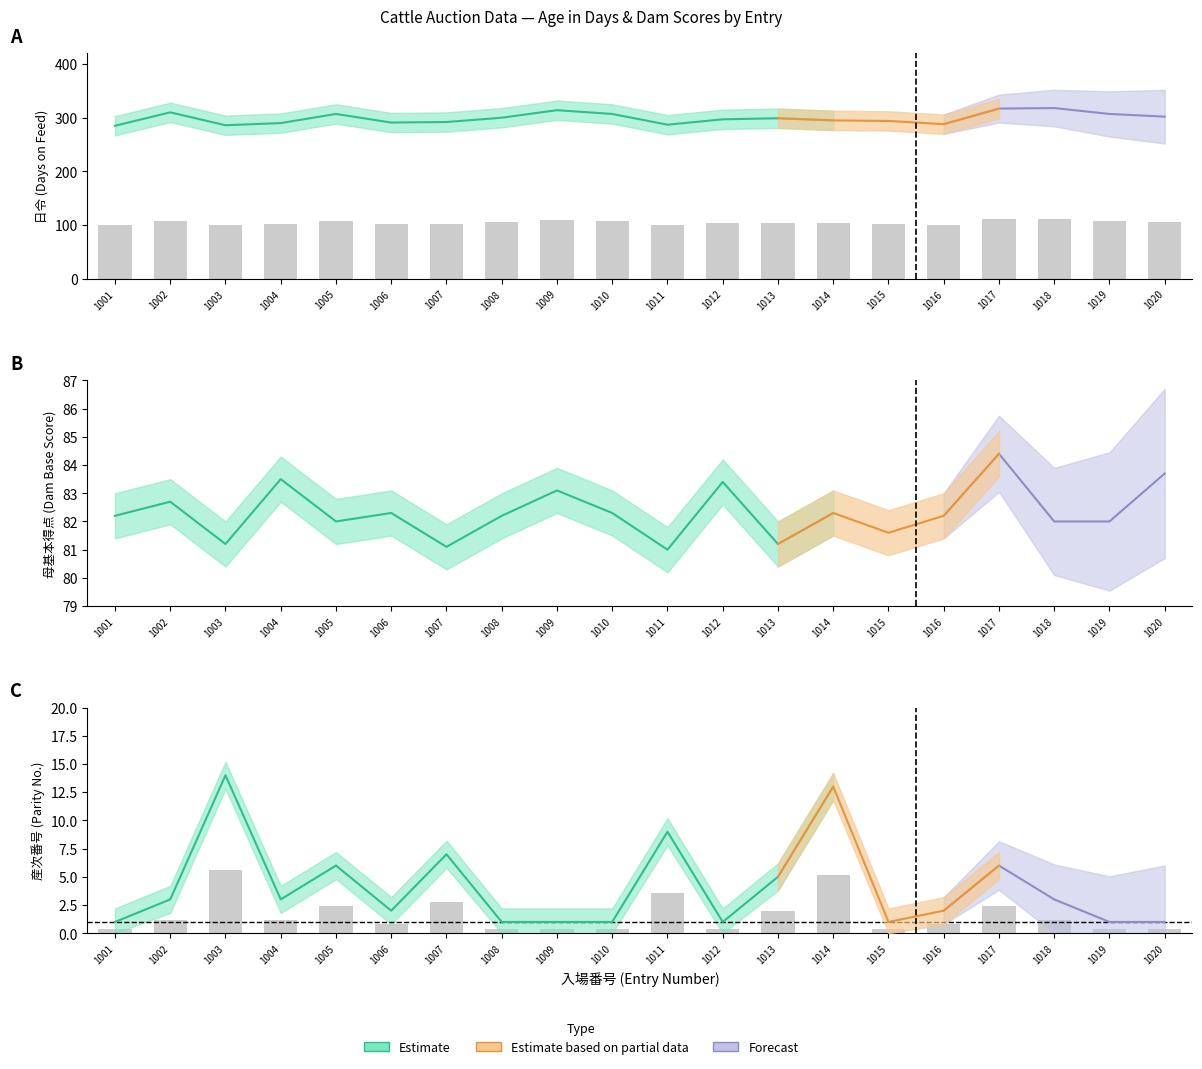

What is the sum of all 日令 values?

2095.1